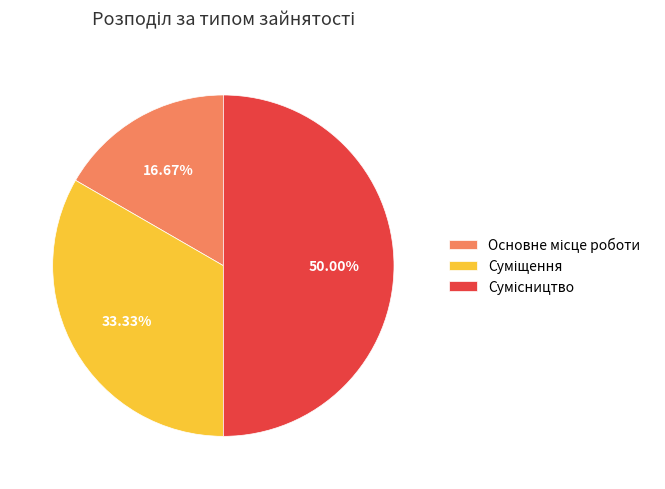

How many segments does this pie chart have?

3